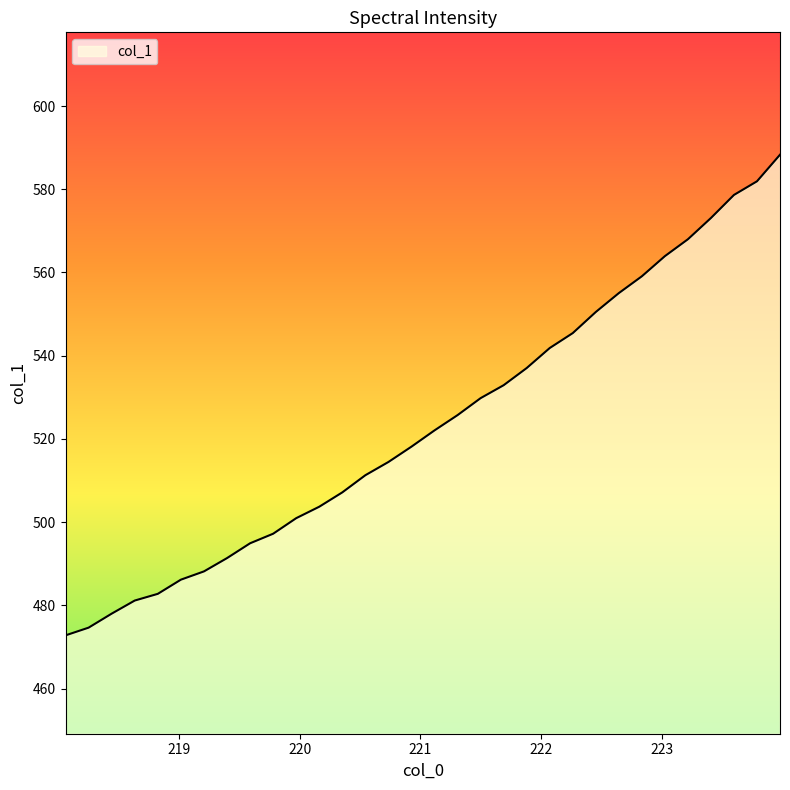

Reading left to right, what are all the values shown in this chart?

472.8	474.6	478.0	481.2	482.8	486.2	488.2	491.4	494.9	497.2	501.0	503.7	507.2	511.3	514.5	518.1	522.1	525.7	529.8	532.9	537.0	541.8	545.4	550.5	555.0	559.1	563.9	568.0	573.1	578.6	581.9	588.3